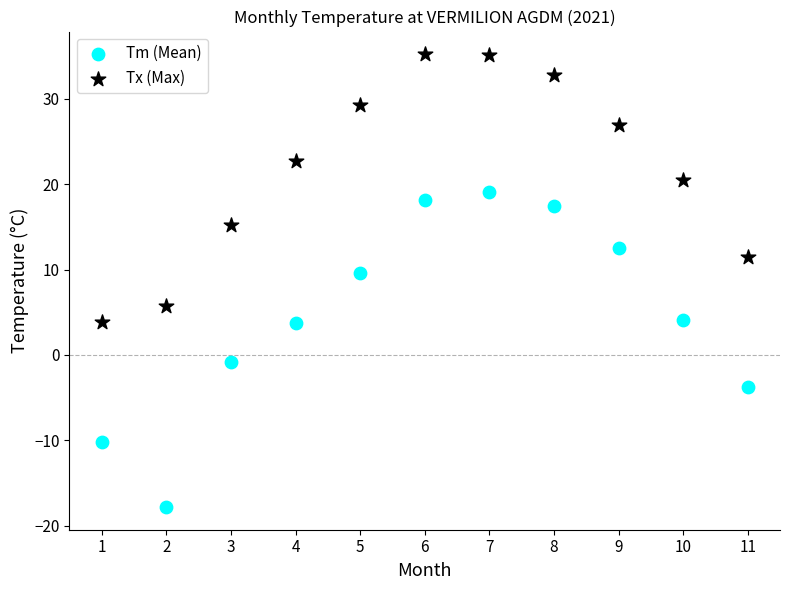

Across all data points, what is the range of Y values (max minus min)?

53.0